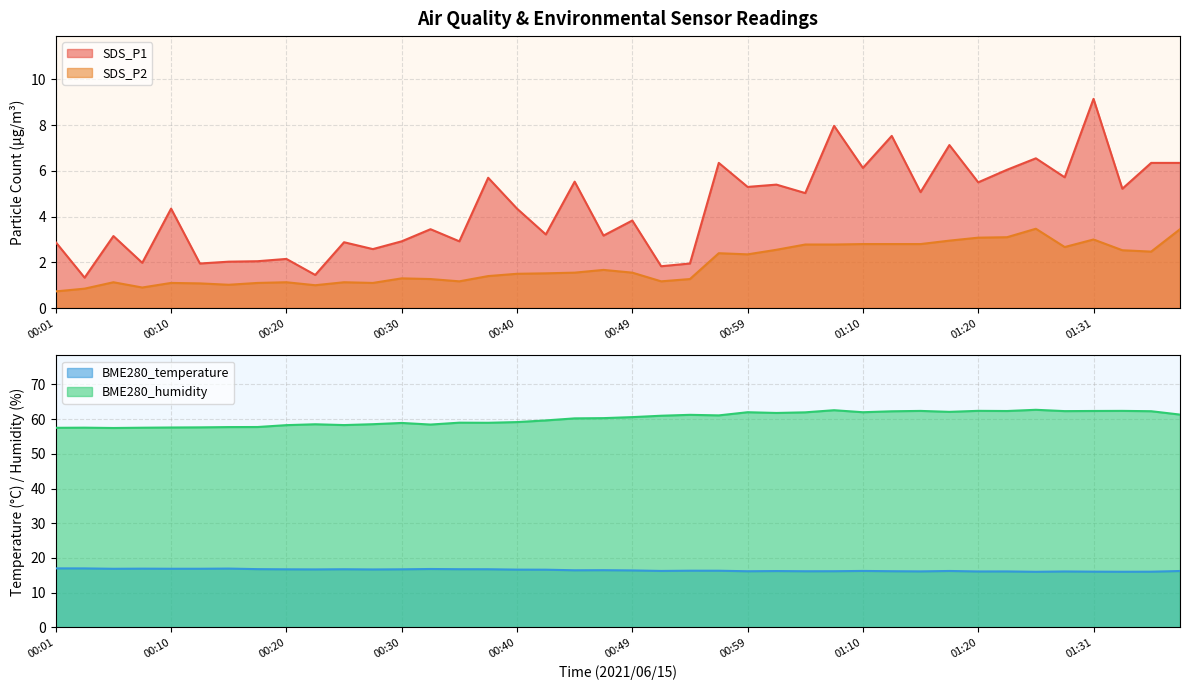

At which category does SDS_P1 reach its first local valley?

00:03